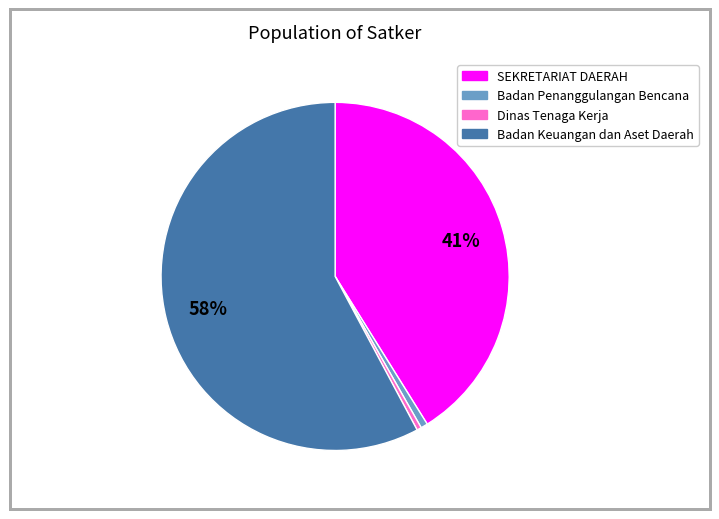

To the nearest percent, what is the average slice percentage?

25%